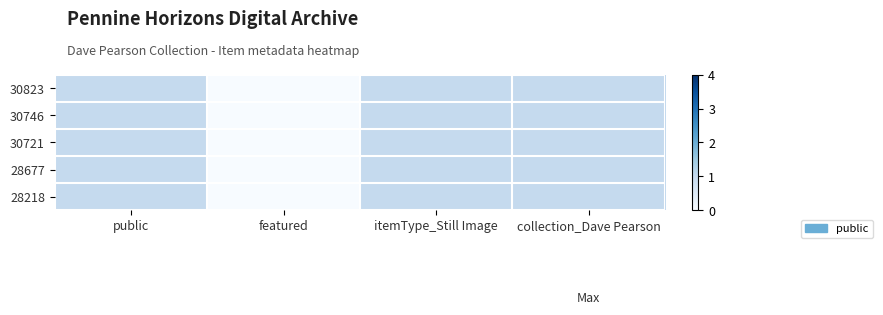

Reading left to right, list all the values displayed in this chart.

30823: public=1	featured=0	itemType_Still Image=1	collection_Dave Pearson=1
30746: public=1	featured=0	itemType_Still Image=1	collection_Dave Pearson=1
30721: public=1	featured=0	itemType_Still Image=1	collection_Dave Pearson=1
28677: public=1	featured=0	itemType_Still Image=1	collection_Dave Pearson=1
28218: public=1	featured=0	itemType_Still Image=1	collection_Dave Pearson=1